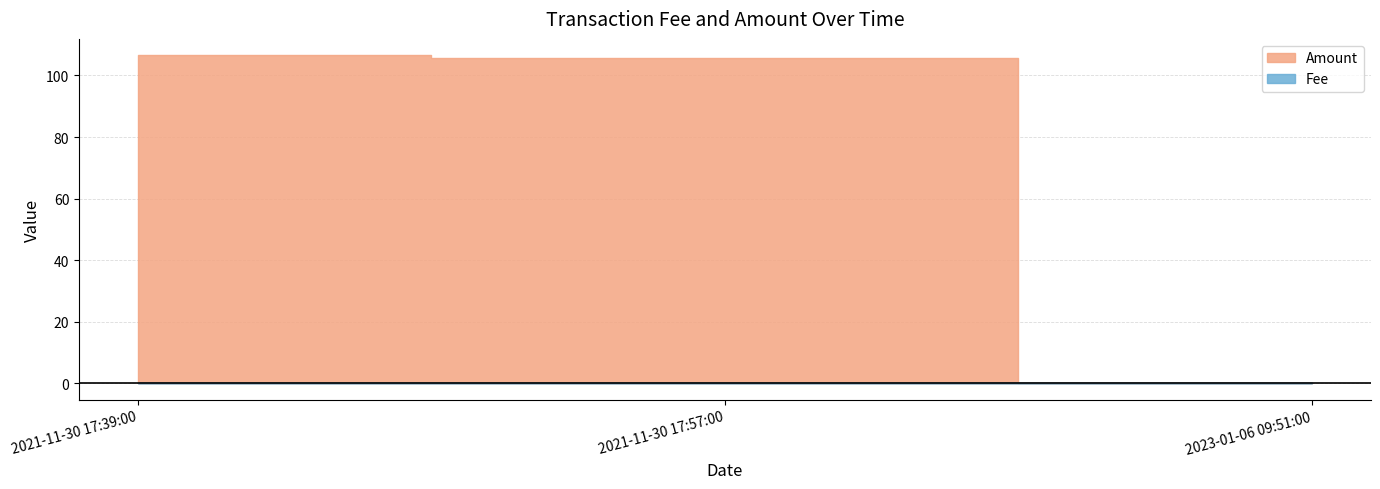

What are all the series names shown in the legend?

Fee, Amount